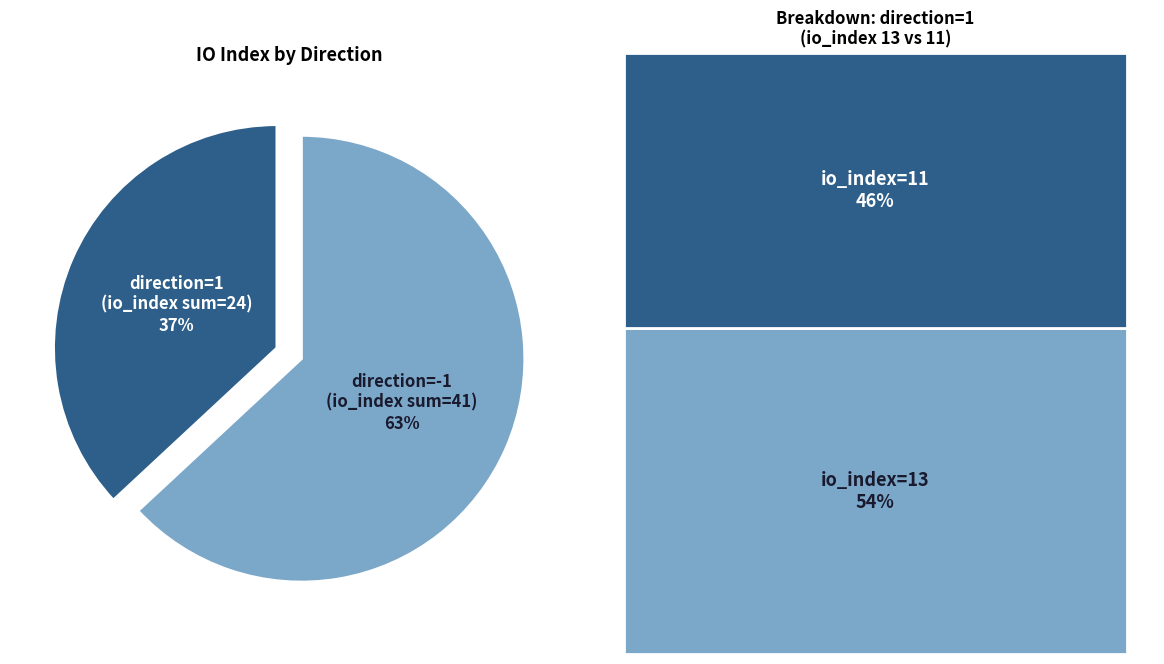

What is the majority slice?

direction=-1 (io_index sum=41)